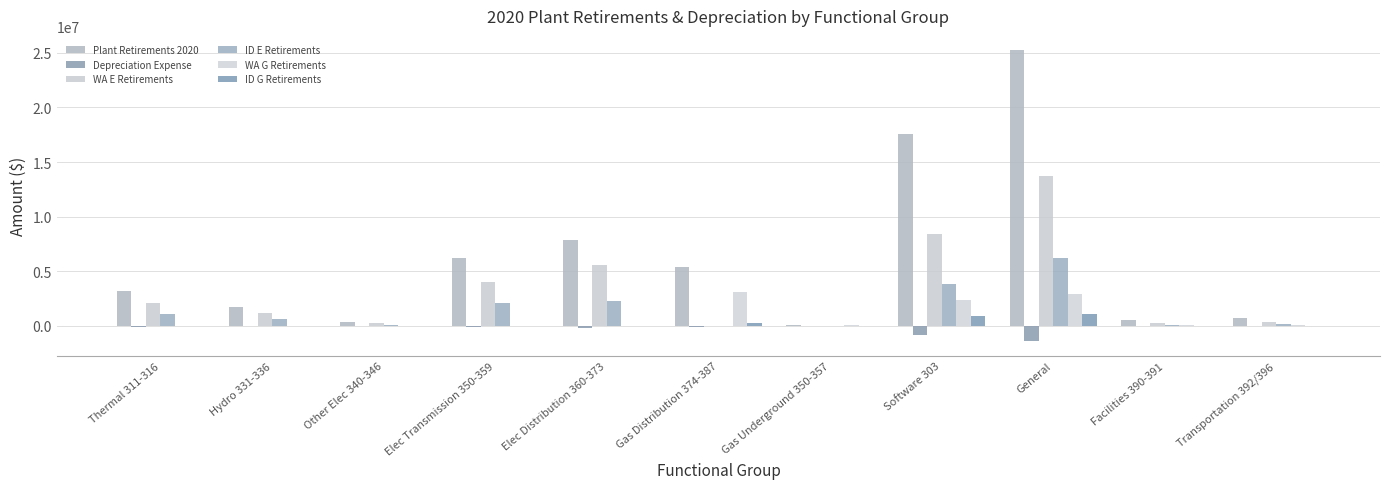

What is the maximum value for Plant Retirements 2020?

25220642.0